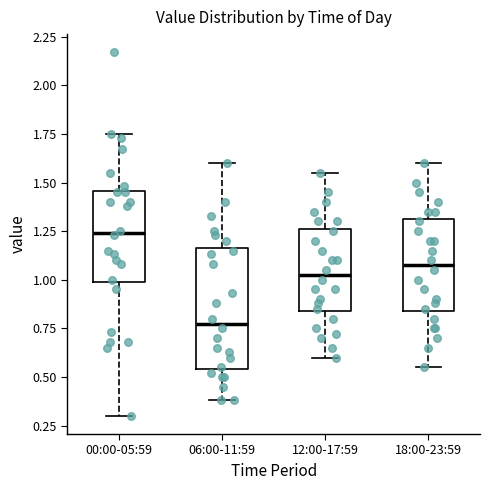

Where does the lower whisker of the box for 12:00-17:59 end on the y-axis? The values are not printed on the chart, so give them approximately, as read against the axis.

0.60